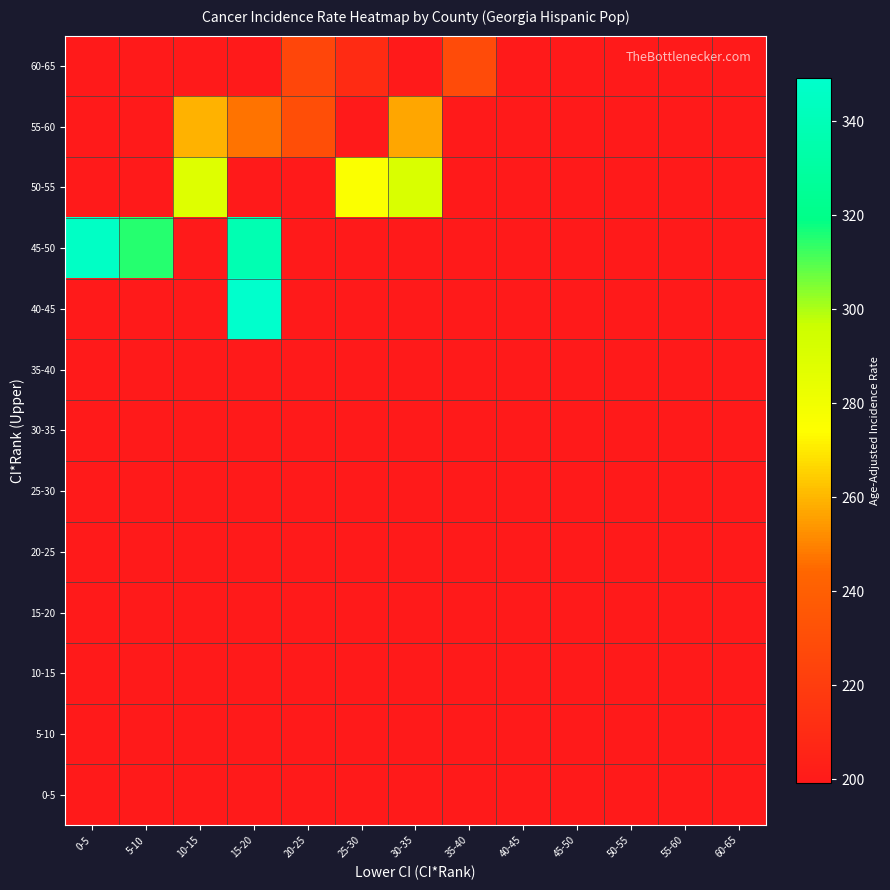

Reading left to right, transcribe all the data shown in this chart.

0-5: 0-5=199.2	5-10=199.2	10-15=199.2	15-20=199.2	20-25=199.2	25-30=199.2	30-35=199.2	35-40=199.2	40-45=199.2	45-50=199.2	50-55=199.2	55-60=199.2	60-65=199.2
5-10: 0-5=199.2	5-10=199.2	10-15=199.2	15-20=199.2	20-25=199.2	25-30=199.2	30-35=199.2	35-40=199.2	40-45=199.2	45-50=199.2	50-55=199.2	55-60=199.2	60-65=199.2
10-15: 0-5=199.2	5-10=199.2	10-15=199.2	15-20=199.2	20-25=199.2	25-30=199.2	30-35=199.2	35-40=199.2	40-45=199.2	45-50=199.2	50-55=199.2	55-60=199.2	60-65=199.2
15-20: 0-5=199.2	5-10=199.2	10-15=199.2	15-20=199.2	20-25=199.2	25-30=199.2	30-35=199.2	35-40=199.2	40-45=199.2	45-50=199.2	50-55=199.2	55-60=199.2	60-65=199.2
20-25: 0-5=199.2	5-10=199.2	10-15=199.2	15-20=199.2	20-25=199.2	25-30=199.2	30-35=199.2	35-40=199.2	40-45=199.2	45-50=199.2	50-55=199.2	55-60=199.2	60-65=199.2
25-30: 0-5=199.2	5-10=199.2	10-15=199.2	15-20=199.2	20-25=199.2	25-30=199.2	30-35=199.2	35-40=199.2	40-45=199.2	45-50=199.2	50-55=199.2	55-60=199.2	60-65=199.2
30-35: 0-5=199.2	5-10=199.2	10-15=199.2	15-20=199.2	20-25=199.2	25-30=199.2	30-35=199.2	35-40=199.2	40-45=199.2	45-50=199.2	50-55=199.2	55-60=199.2	60-65=199.2
35-40: 0-5=199.2	5-10=199.2	10-15=199.2	15-20=199.2	20-25=199.2	25-30=199.2	30-35=199.2	35-40=199.2	40-45=199.2	45-50=199.2	50-55=199.2	55-60=199.2	60-65=199.2
40-45: 0-5=199.2	5-10=199.2	10-15=199.2	15-20=349.2	20-25=199.2	25-30=199.2	30-35=199.2	35-40=199.2	40-45=199.2	45-50=199.2	50-55=199.2	55-60=199.2	60-65=199.2
45-50: 0-5=346.0	5-10=315.2	10-15=199.2	15-20=337.8	20-25=199.2	25-30=199.2	30-35=199.2	35-40=199.2	40-45=199.2	45-50=199.2	50-55=199.2	55-60=199.2	60-65=199.2
50-55: 0-5=199.2	5-10=199.2	10-15=288.6	15-20=199.2	20-25=199.2	25-30=275.5	30-35=291.1	35-40=199.2	40-45=199.2	45-50=199.2	50-55=199.2	55-60=199.2	60-65=199.2
55-60: 0-5=199.2	5-10=199.2	10-15=259.2	15-20=246.8	20-25=230.6	25-30=199.2	30-35=256.9	35-40=199.2	40-45=199.2	45-50=199.2	50-55=199.2	55-60=199.2	60-65=199.2
60-65: 0-5=199.2	5-10=199.2	10-15=199.2	15-20=199.2	20-25=226.0	25-30=210.2	30-35=199.2	35-40=228.9	40-45=199.2	45-50=199.2	50-55=199.2	55-60=199.2	60-65=199.2